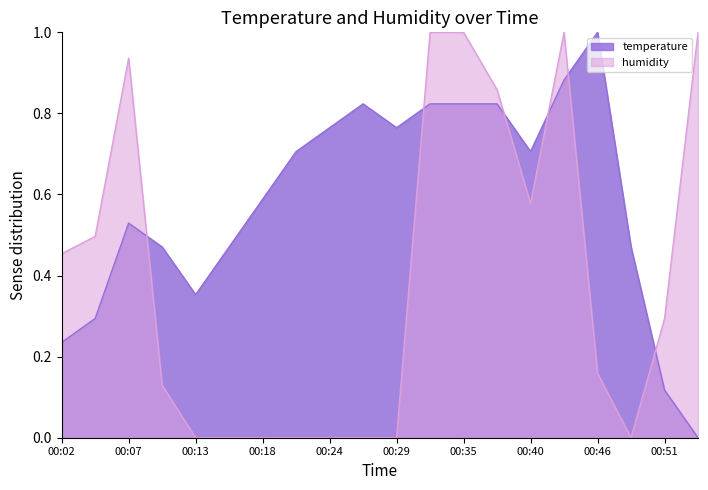

Where do temperature and humidity first cross each other?

00:07 and 00:10